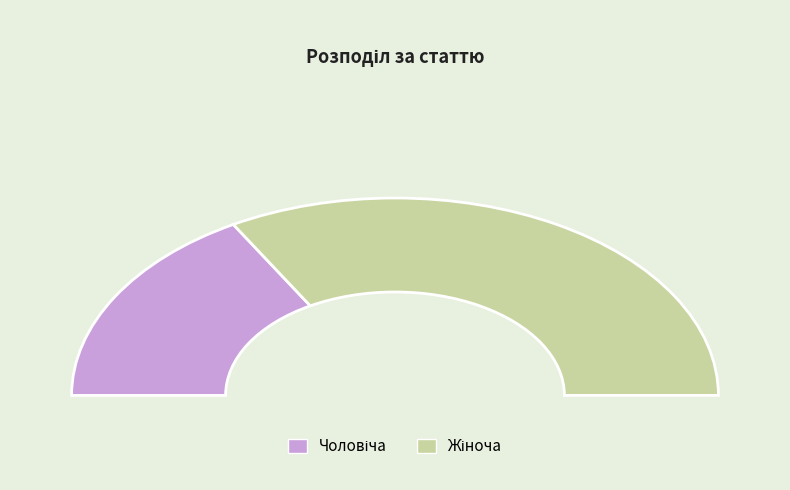

Combined, do Жіноча and Чоловіча account for over 50%?

Yes